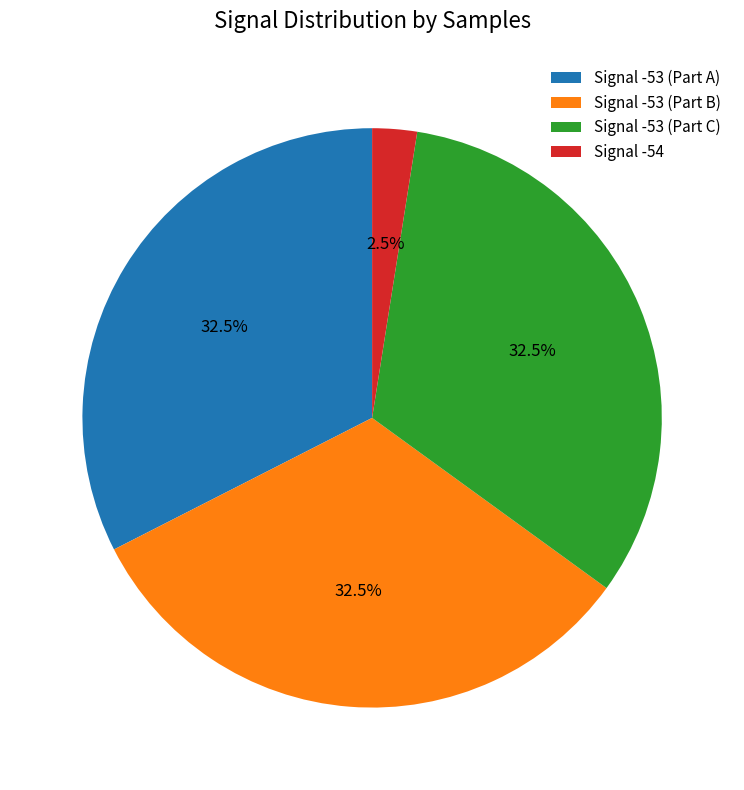

Count the number of slices in the pie.

4